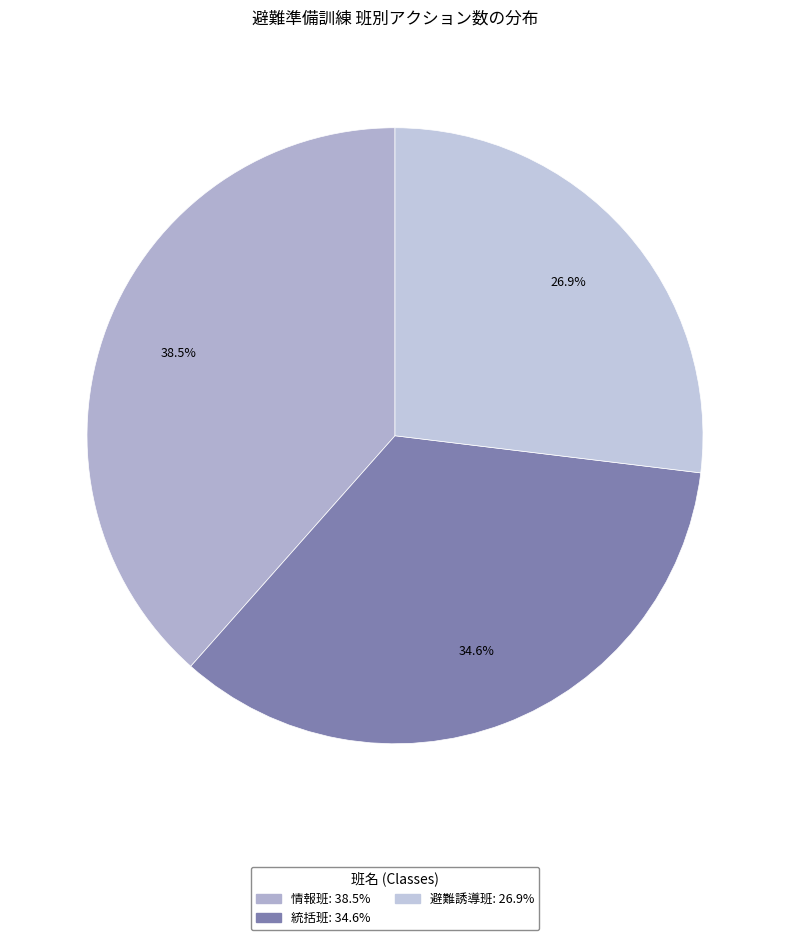

How many segments does this pie chart have?

3